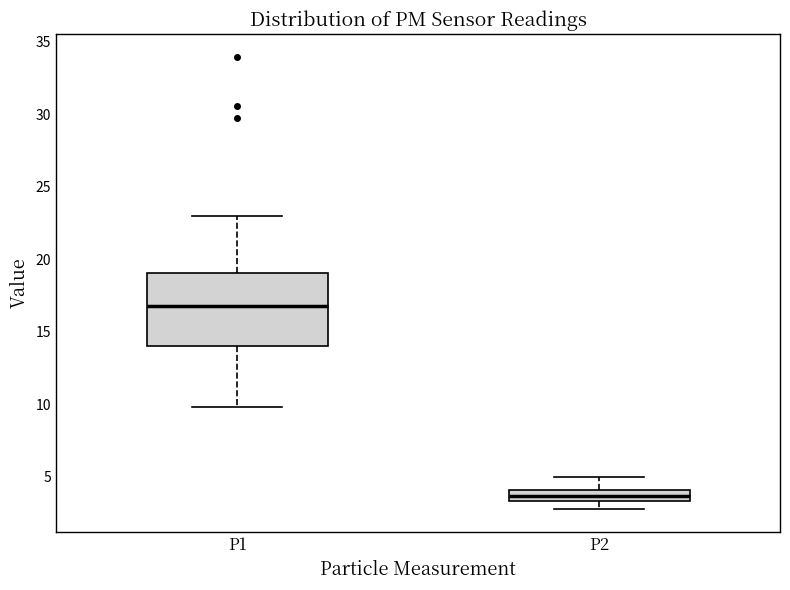

Reading left to right, read every box against the y-axis: the position of its median line, the range the box covers, and the ends of its whiskers. The values are not printed on the chart, so give them approximately, as read against the axis.

P1: median 17.0, box 14.0 to 19.0, whiskers 10.0 to 23.0
P2: median 3.5 (inside the box), box 3.5 to 4.0, whiskers 3.0 to 5.0